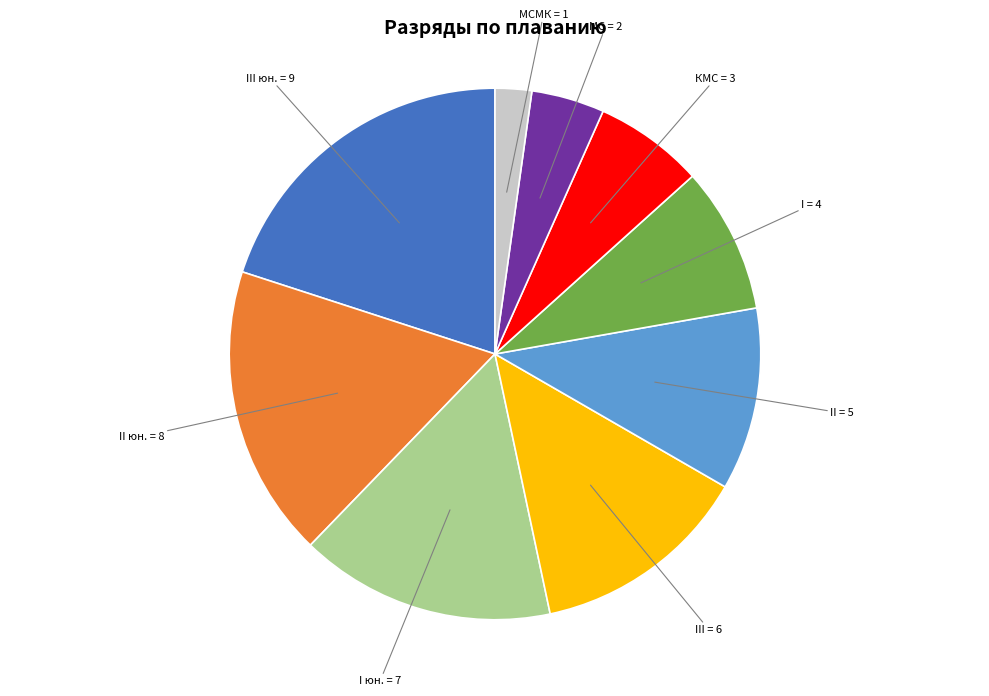

Does any single category account for the majority?

No